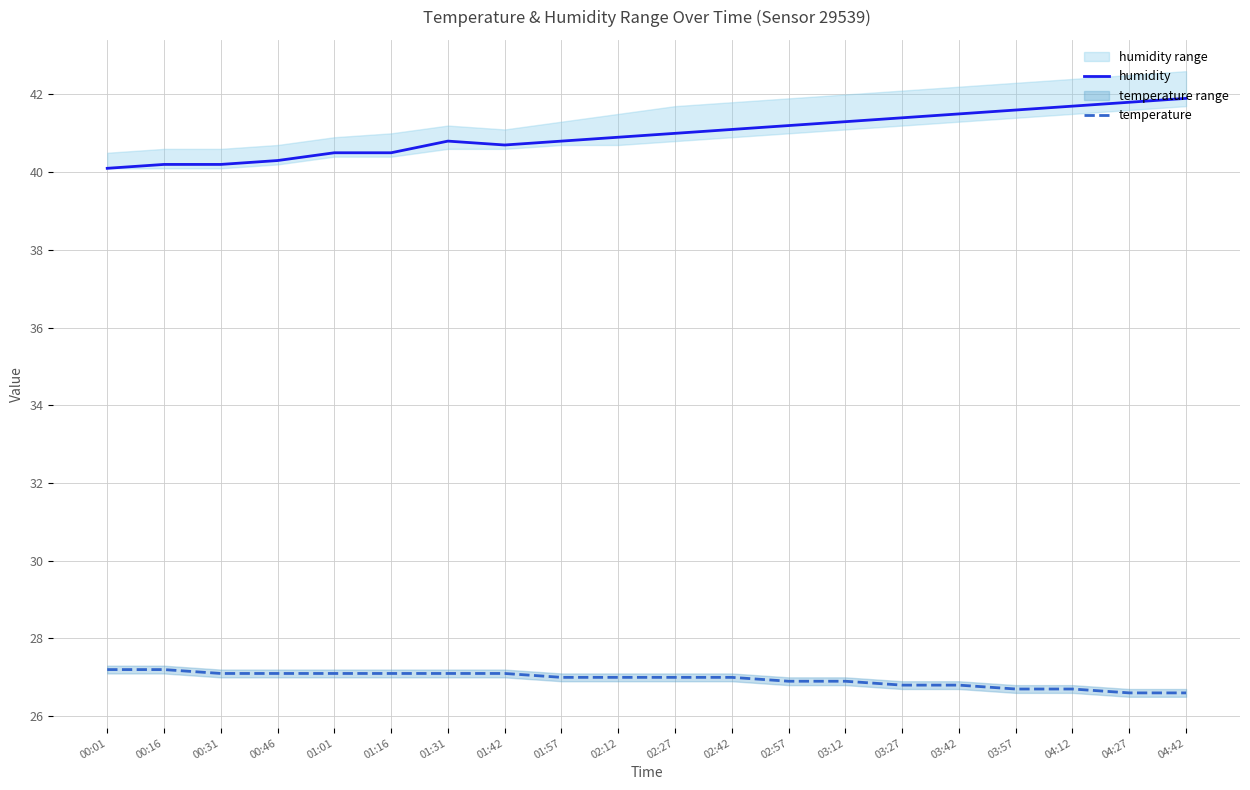

Reading right to left, what are all the values shown in this chart?

humidity: 41.9	41.8	41.7	41.6	41.5	41.4	41.3	41.2	41.1	41.0	40.9	40.8	40.7	40.8	40.5	40.5	40.3	40.2	40.2	40.1
temperature: 26.6	26.6	26.7	26.7	26.8	26.8	26.9	26.9	27.0	27.0	27.0	27.0	27.1	27.1	27.1	27.1	27.1	27.1	27.2	27.2